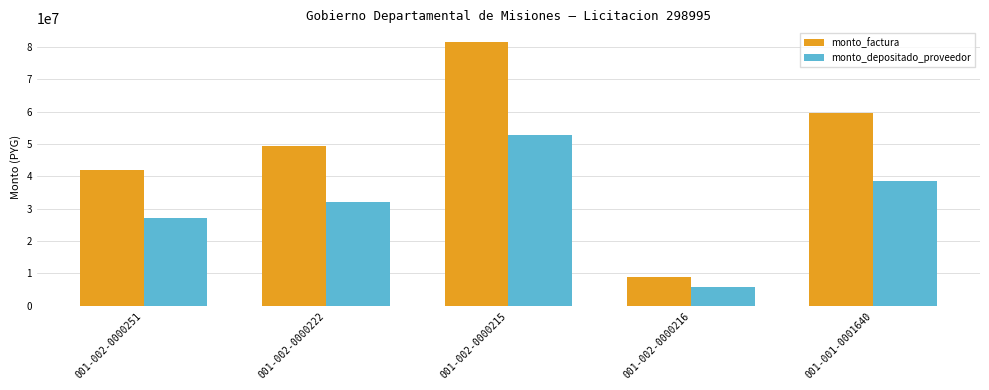

List the series in order of their overall mean, highest first.

monto_factura, monto_depositado_proveedor